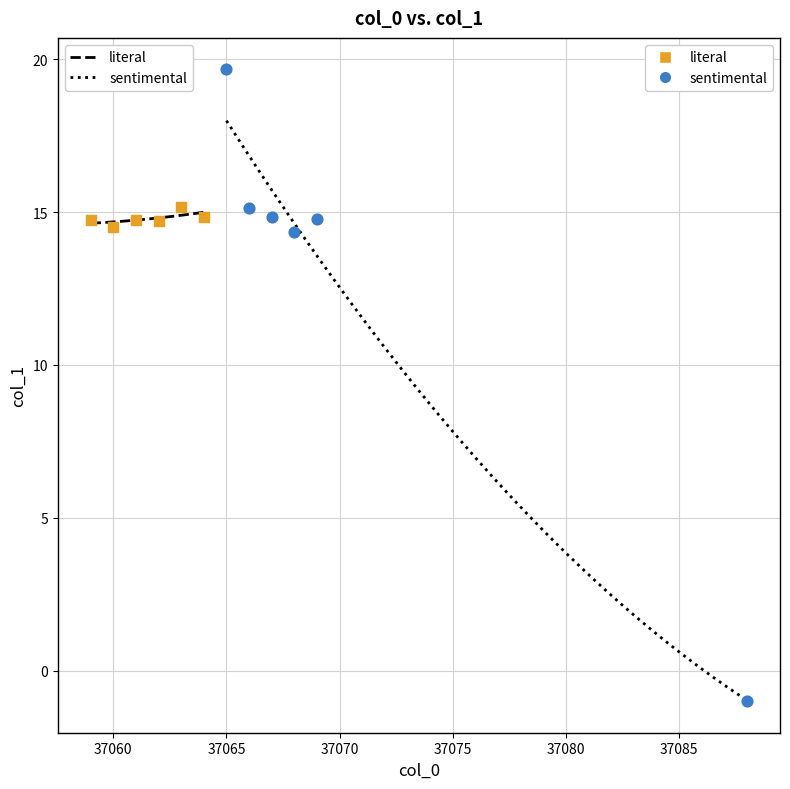

Which series has the widest spread of Y values?

sentimental